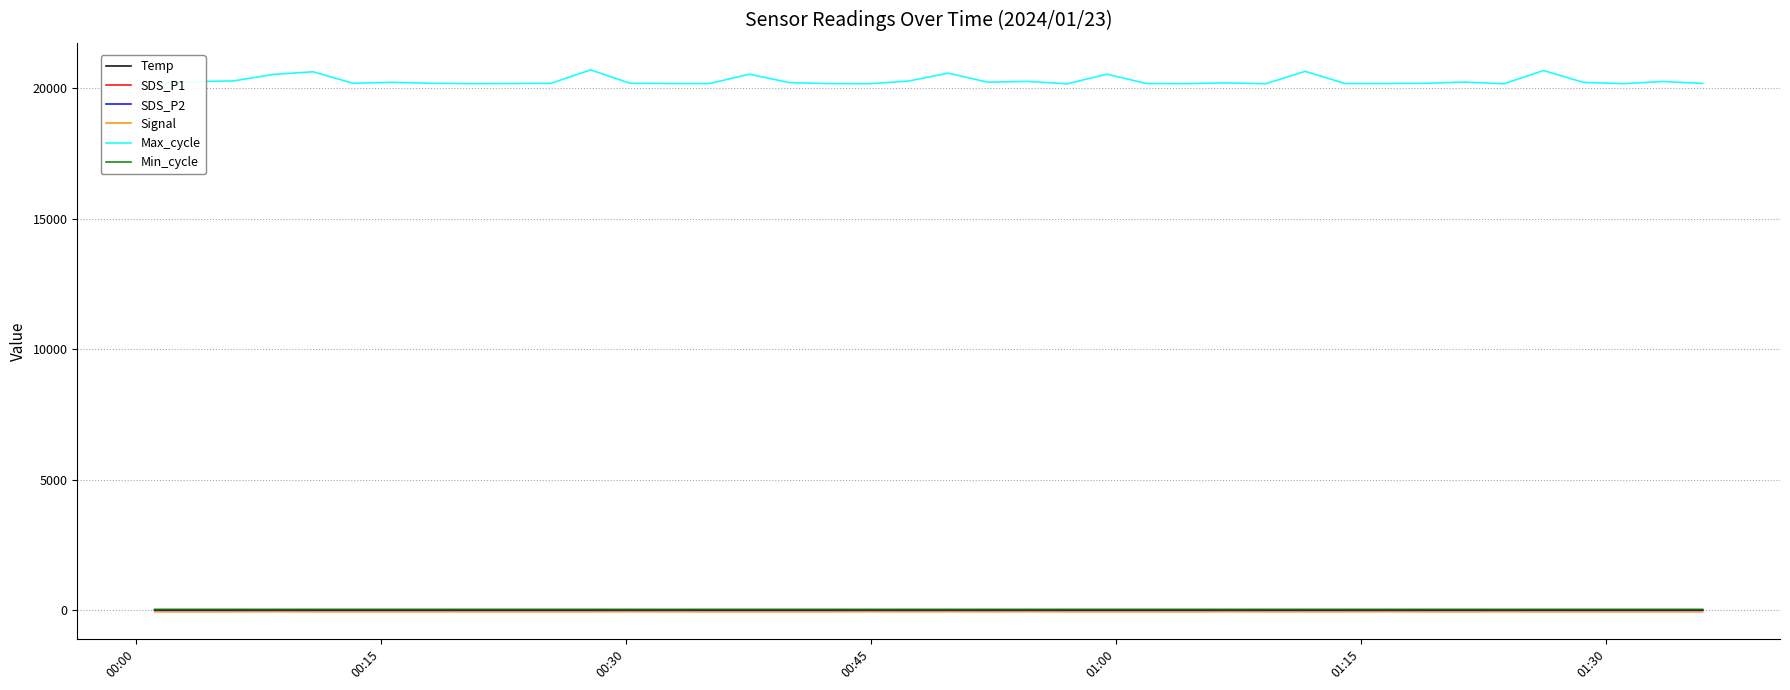

How many lines are shown in the chart?

6